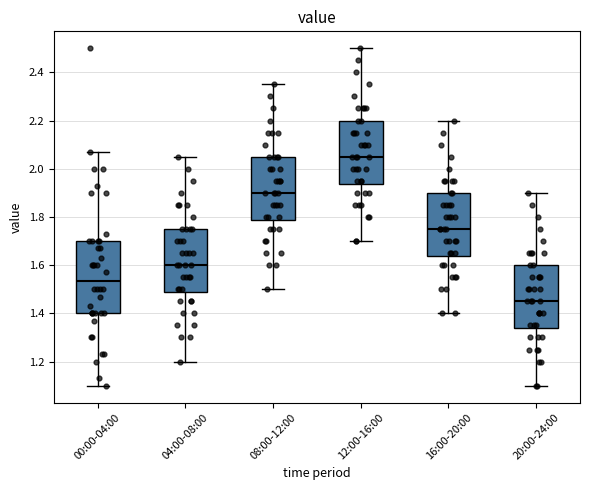

Which box has the lowest median line?

20:00-24:00